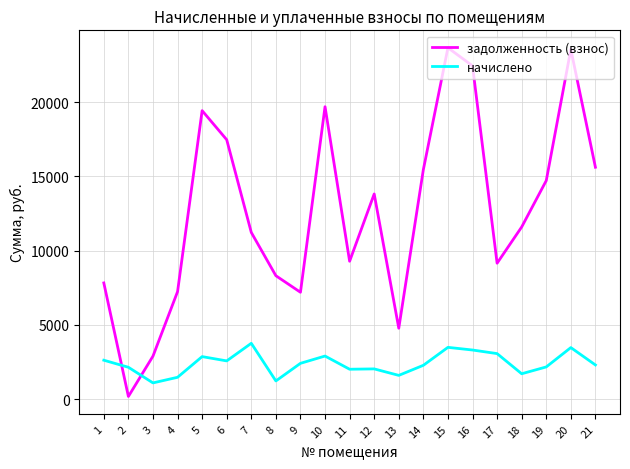

True or false: задолженность (взнос) has more than 0 points higher than both neighbors.

True